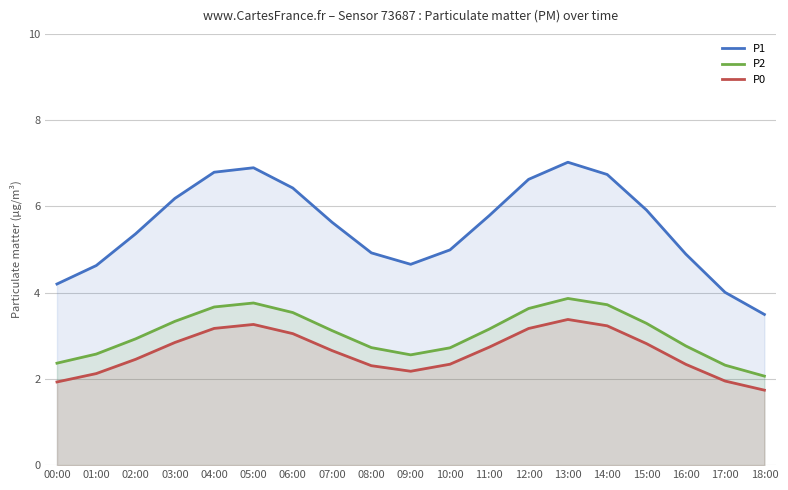

What is the total value across all series at 16:00?

10.0